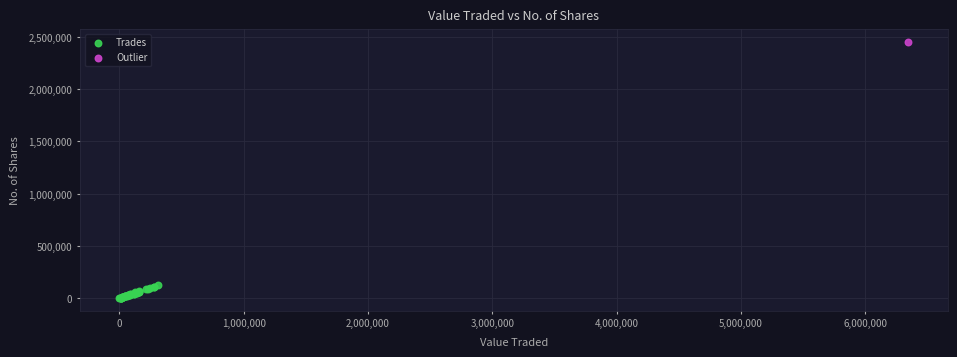

What are all the series names shown in the legend?

Trades, Outlier